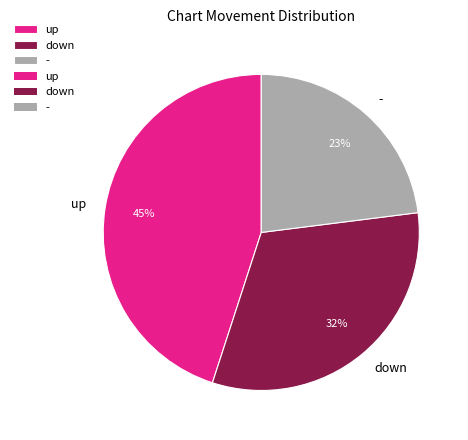

Between down and up, which is larger?

up